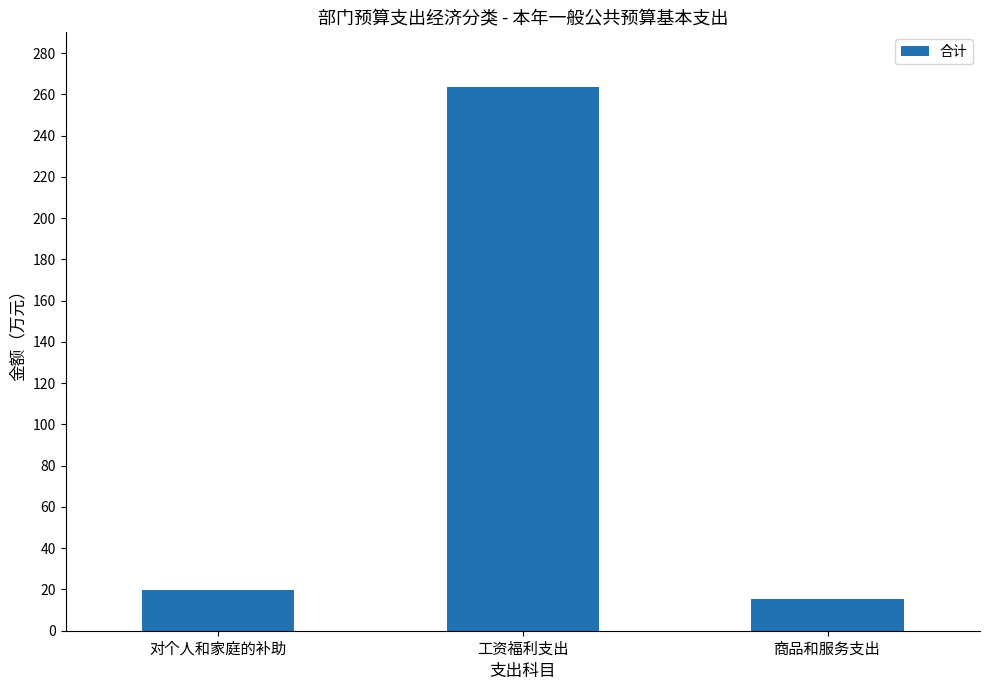

List the labels in order of value, largest first.

工资福利支出, 对个人和家庭的补助, 商品和服务支出